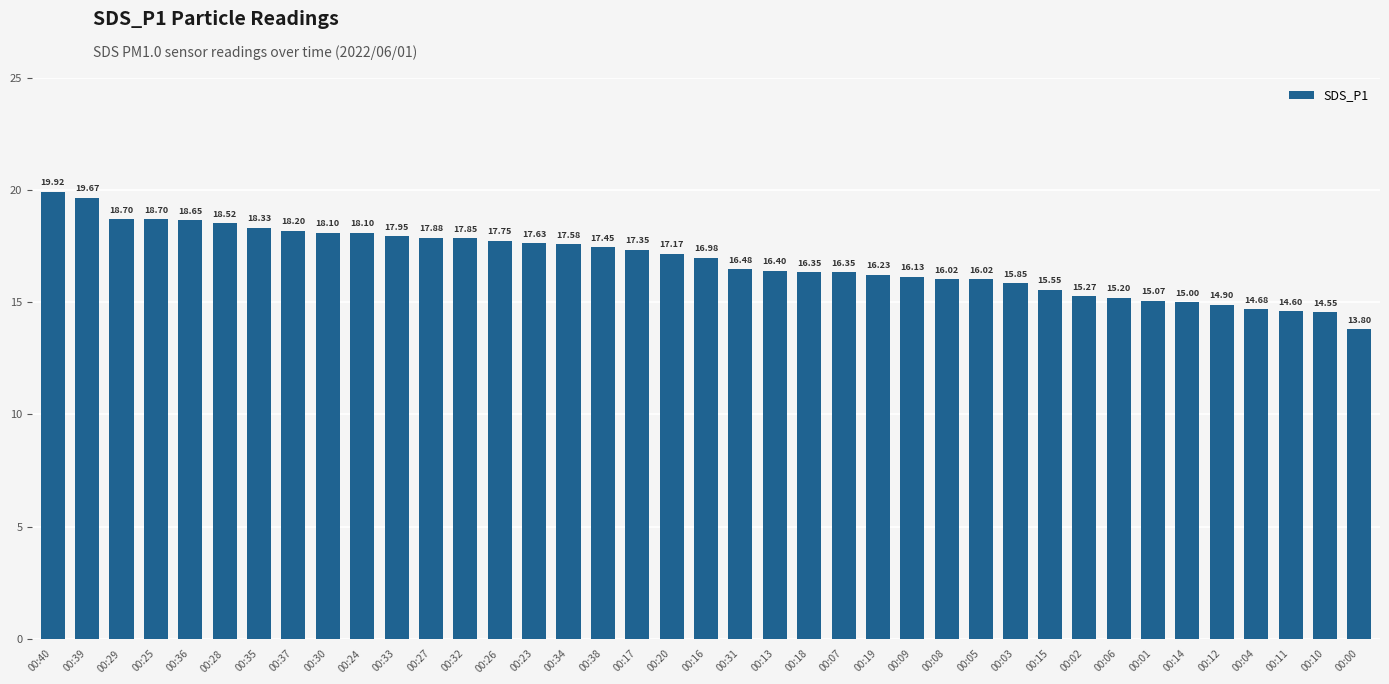

Between 00:18 and 00:25, which is larger?

00:25